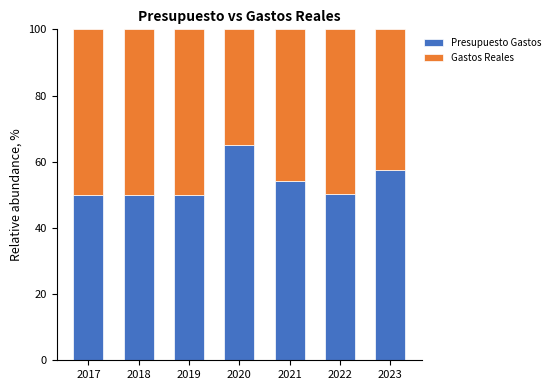

Is it true that Presupuesto Gastos equals 50.0 at 2019?

True